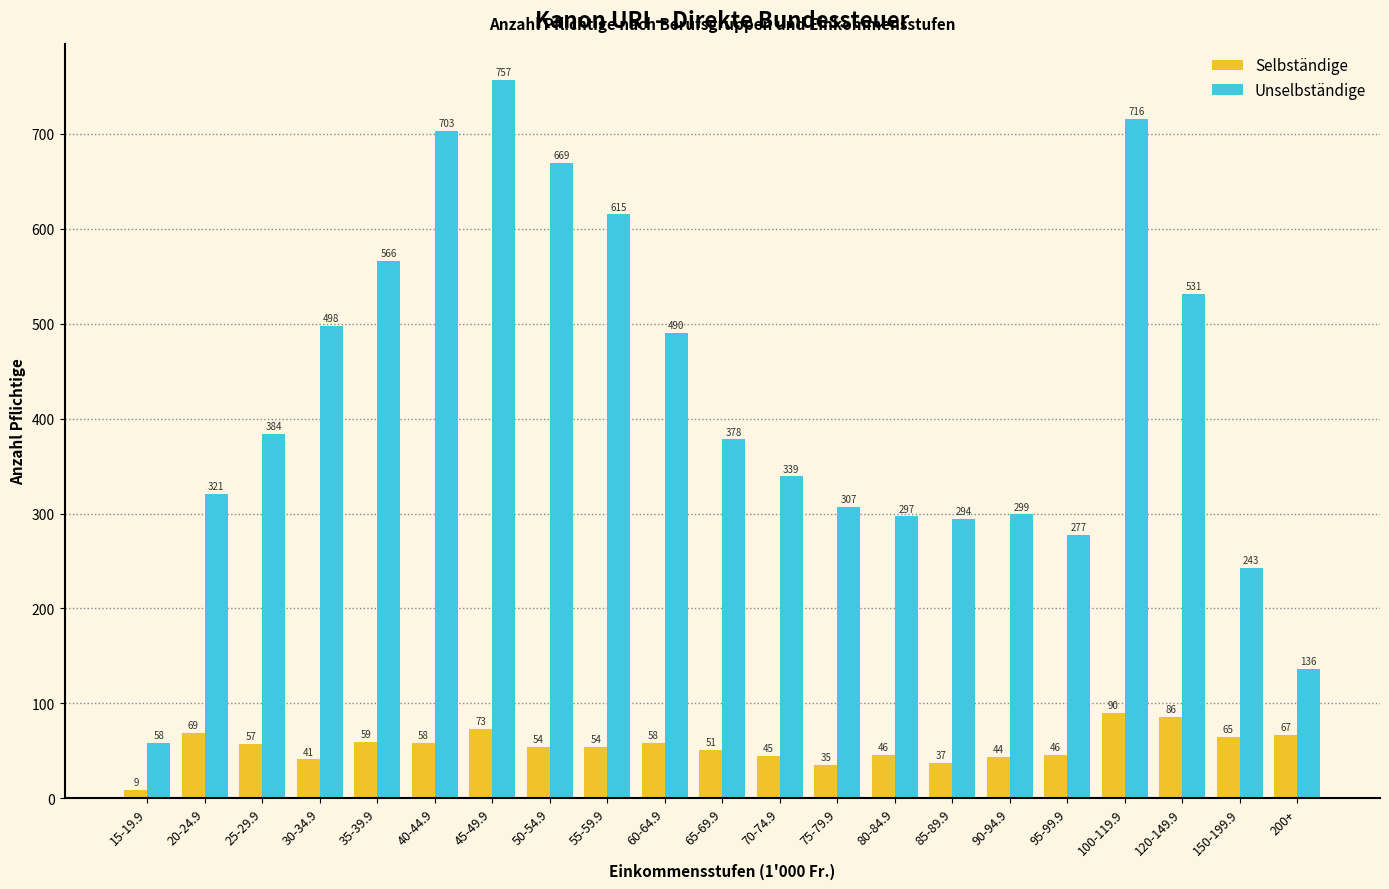

How many bars are there in each group?

2